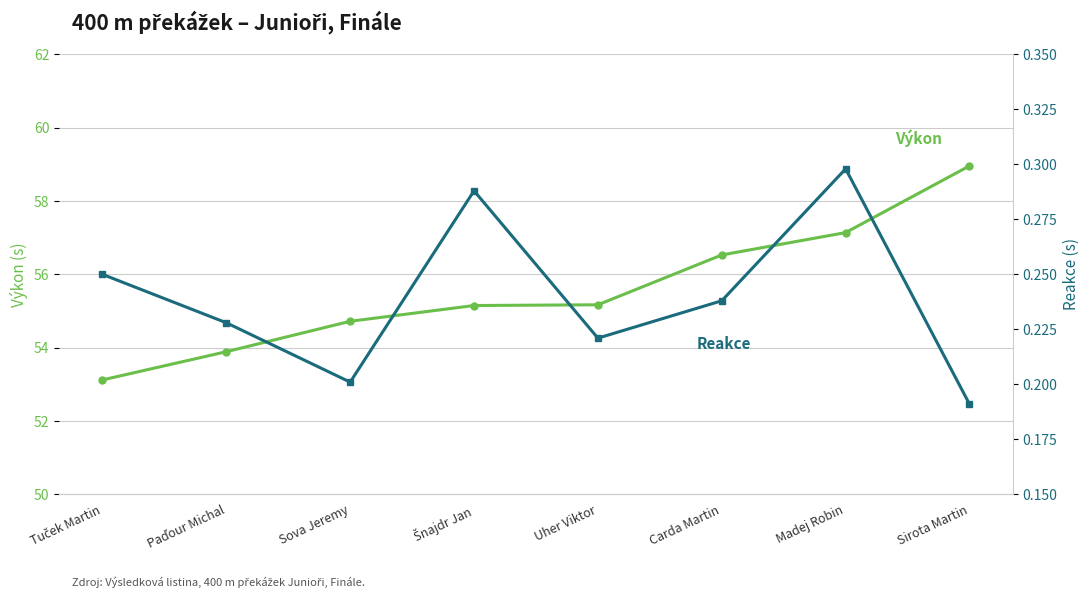

What value does the Výkon series have at Sova Jeremy?

54.7